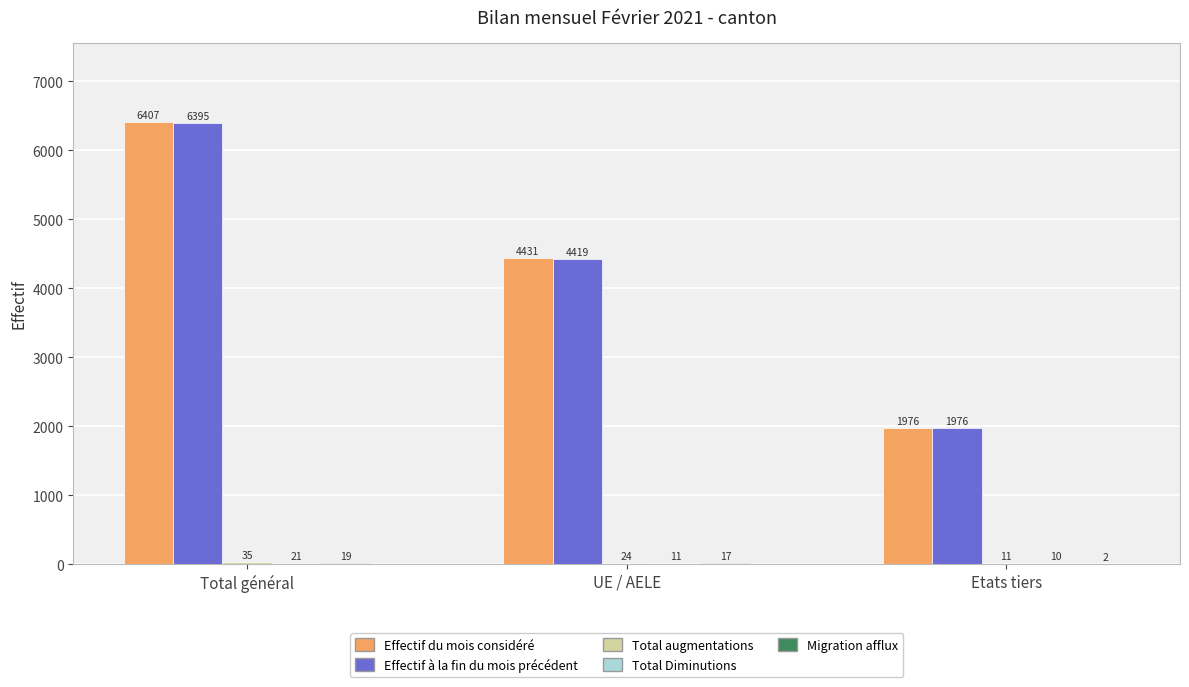

Read the Effectif du mois considéré value at Total général, to the nearest 50.

6400